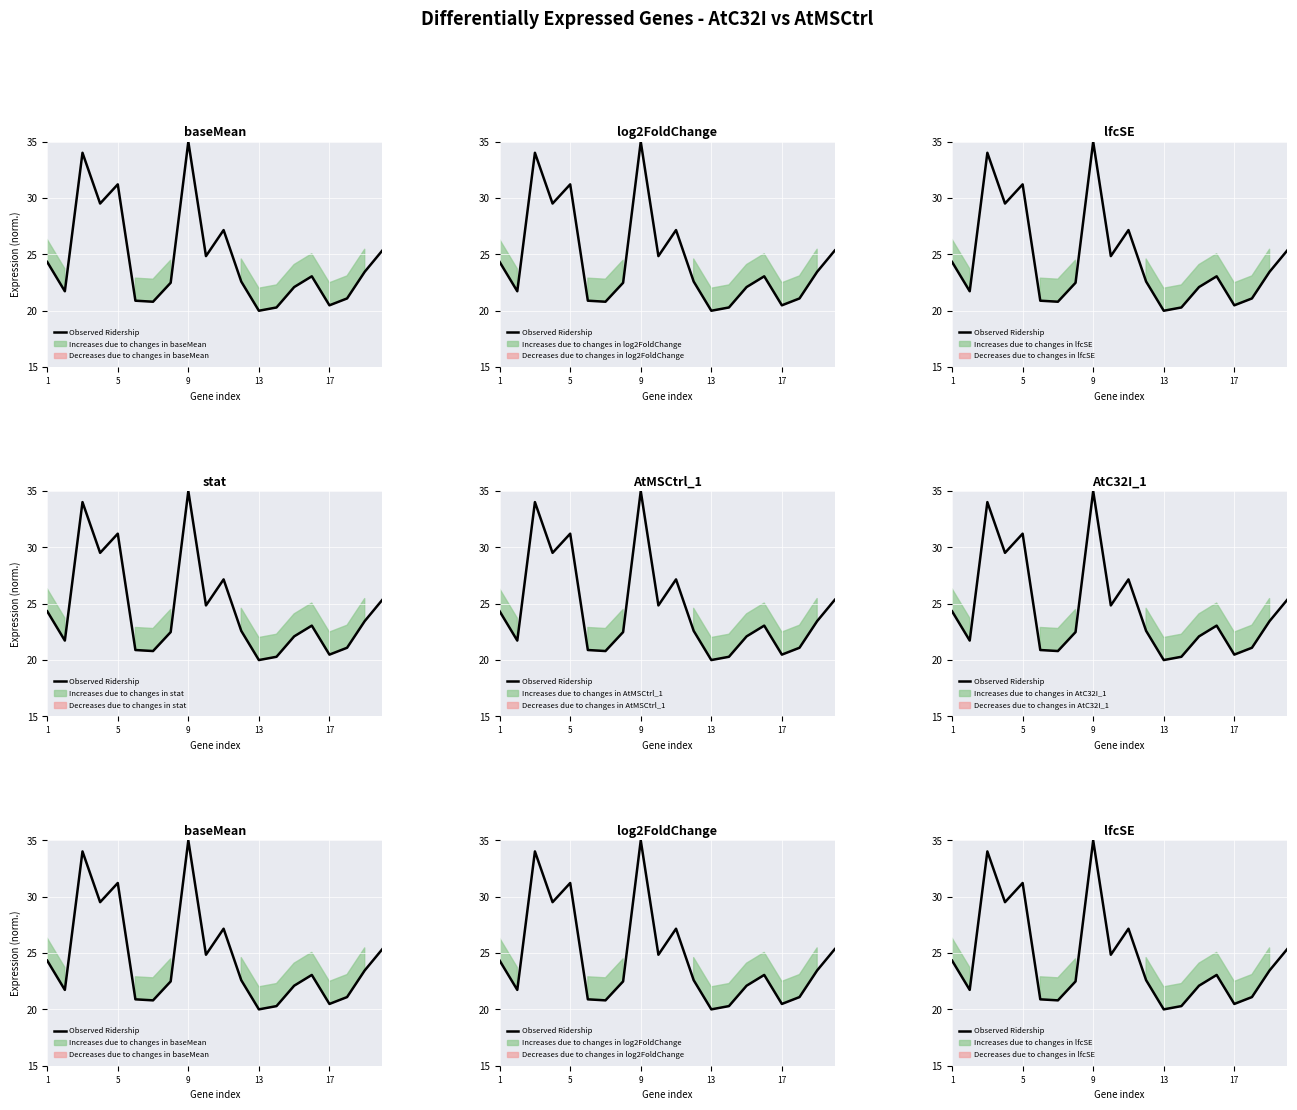

What is the value of the 4th point from the left?

29.5